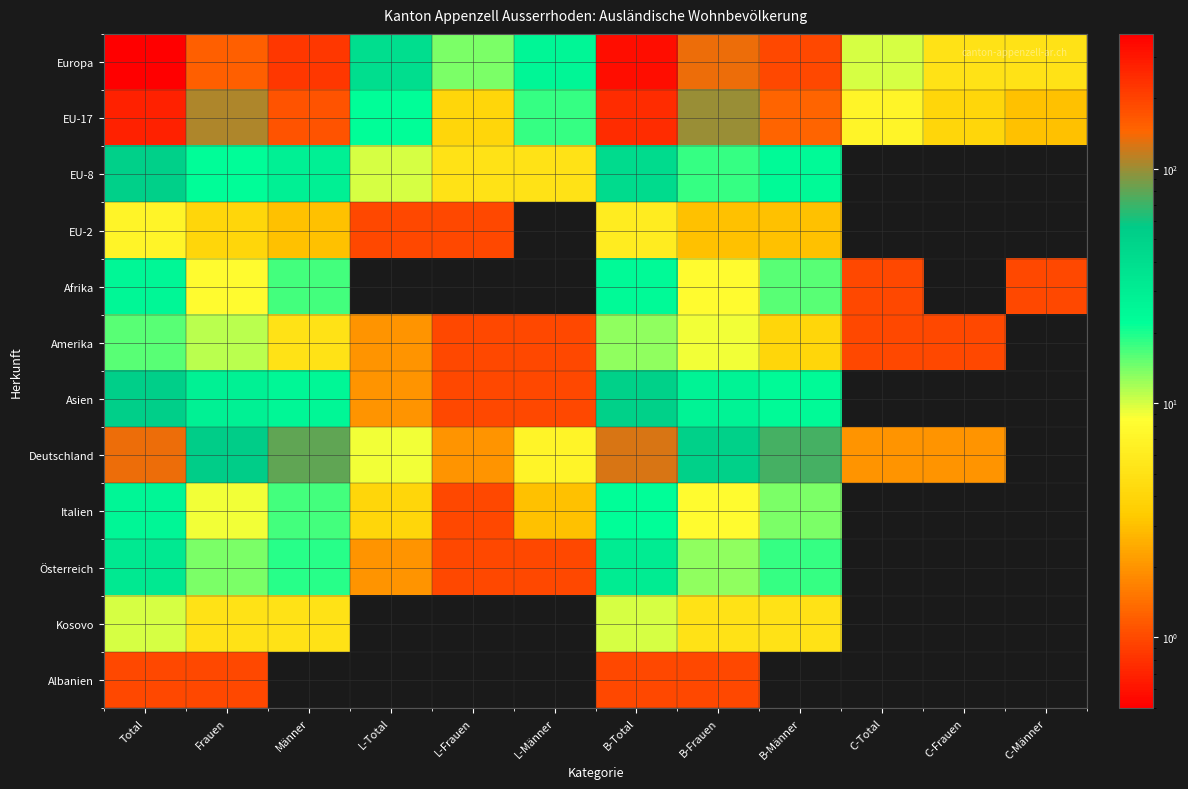

Count the number of data series in this chart.

12